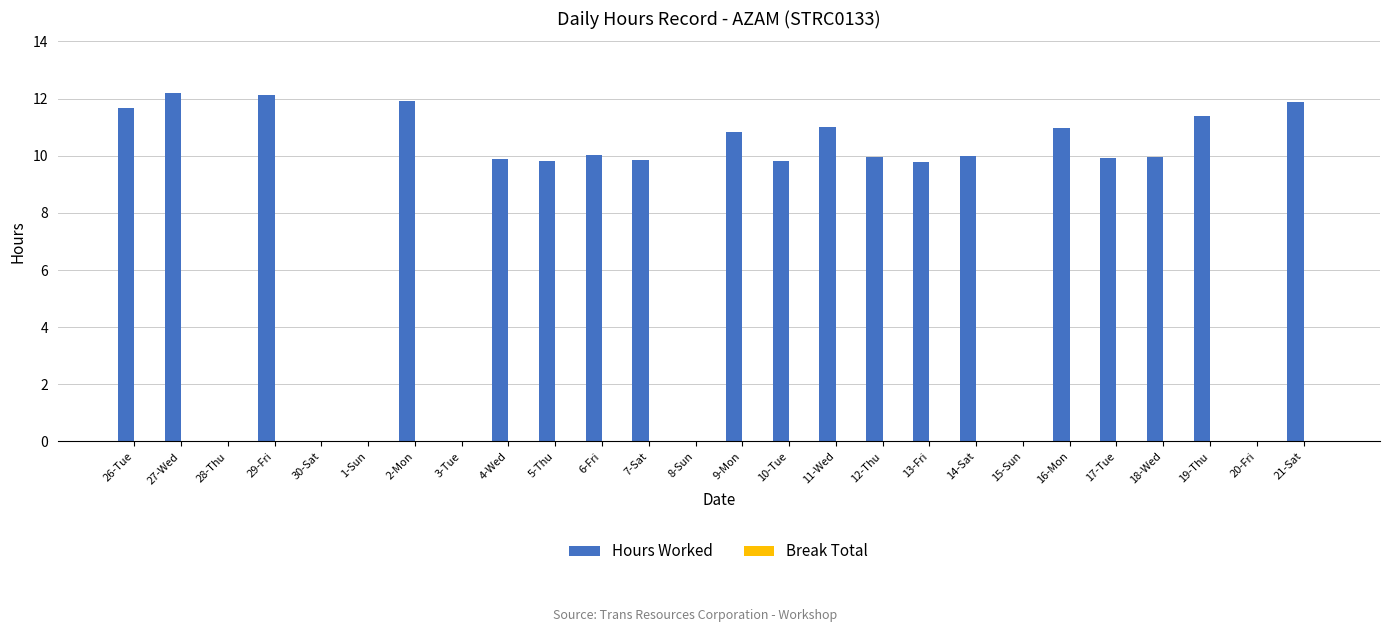

What is the sum of all values?

203.0